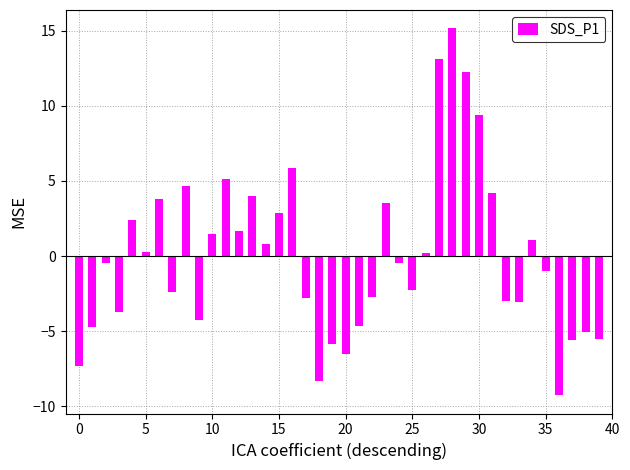

What is the value of the 2nd bar from the left?

-4.7